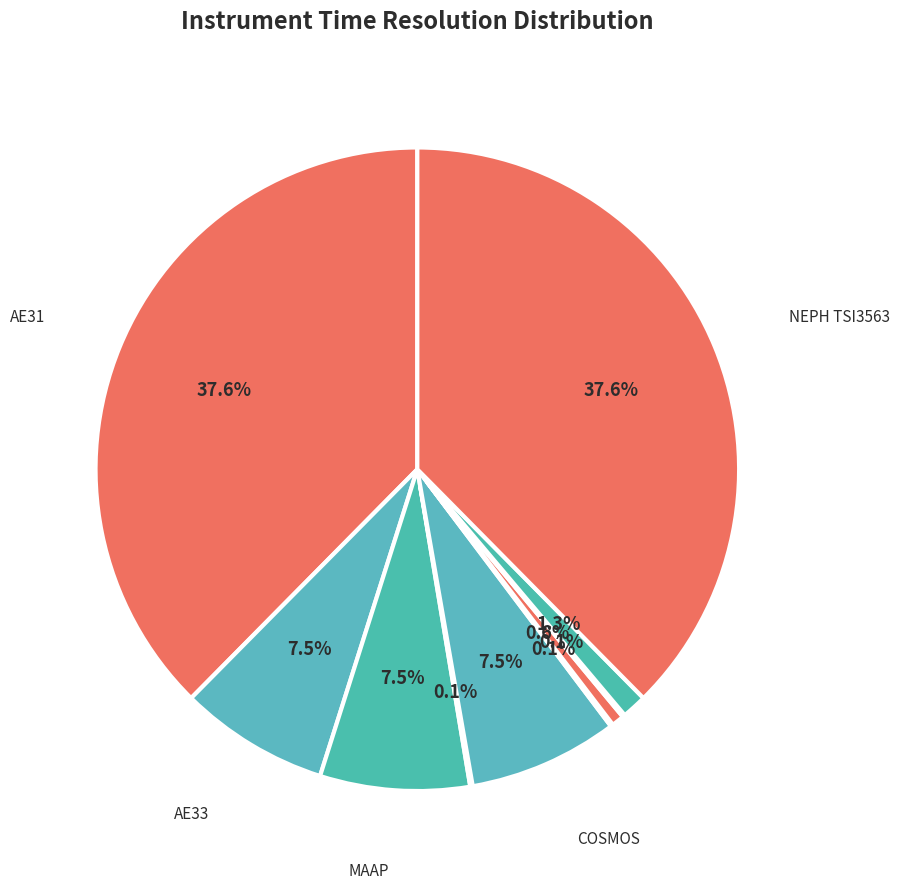

Is there any slice that represents more than half of the pie?

No